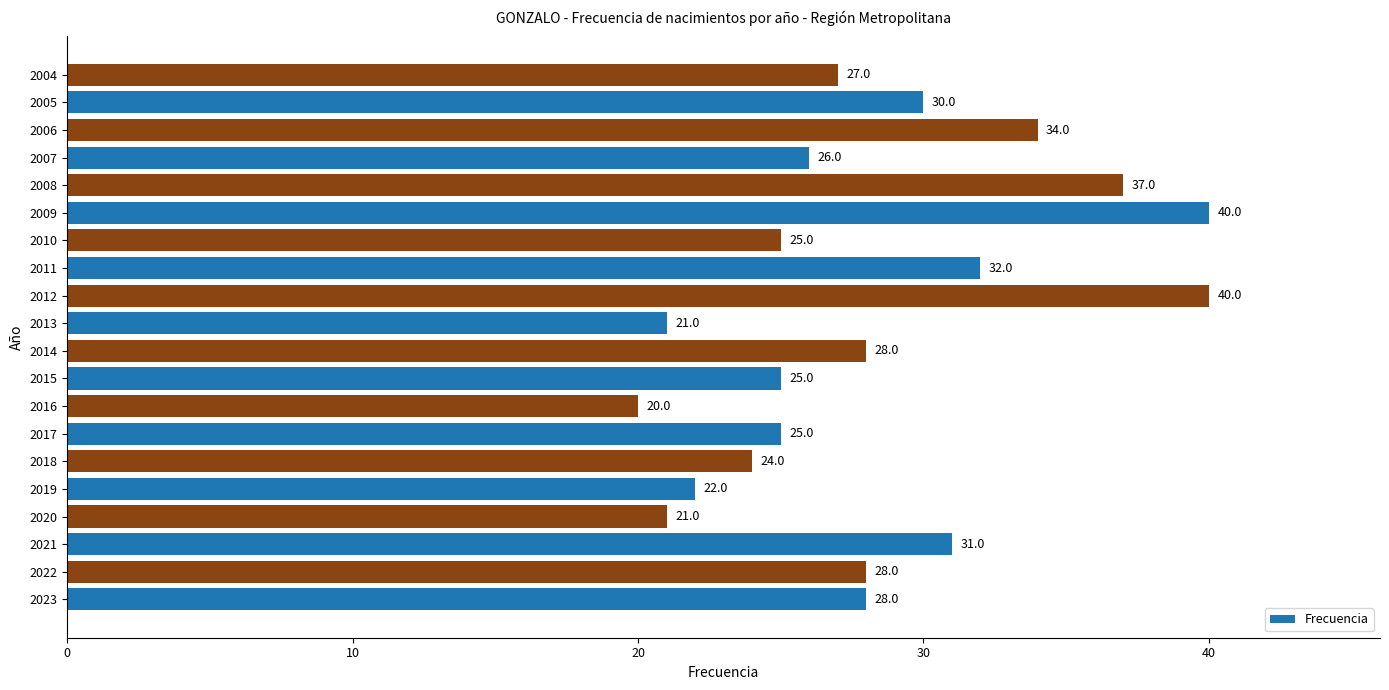

At which label is the value closest to 30?

2005